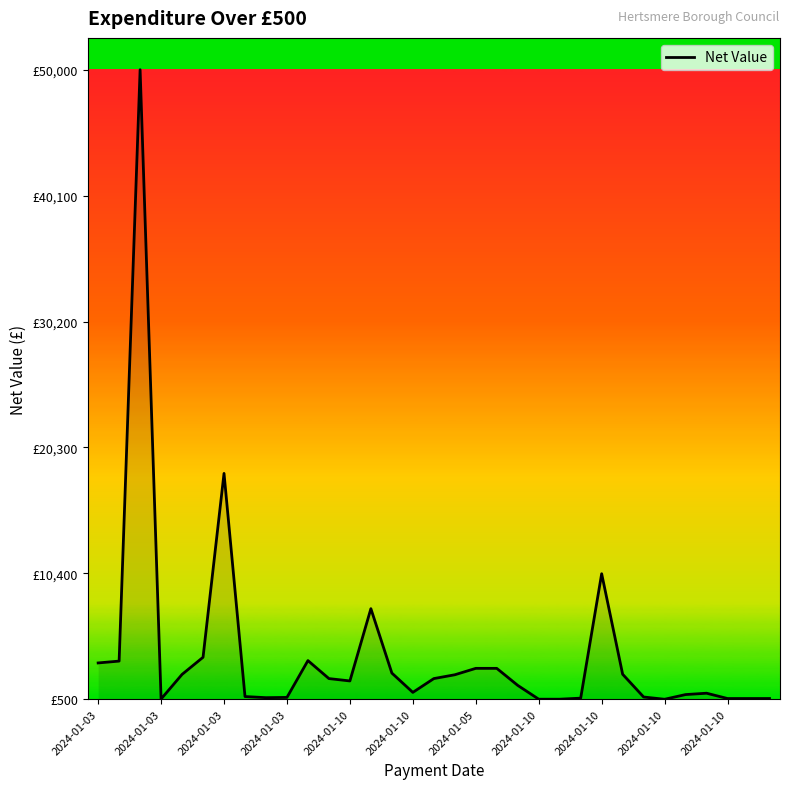

Reading right to left, list all the values displayed in this chart.

557.4	557.4	557.4	975.0	868.0	500.0	677.1	2465.5	10370.0	586.5	504.9	504.9	1590.0	2929.5	2929.5	2425.0	2125.0	1040.0	2558.9	7621.7	1940.0	2125.0	3540.0	645.6	625.0	712.8	18257.1	3800.2	2453.5	518.8	50000.0	3500.0	3355.0